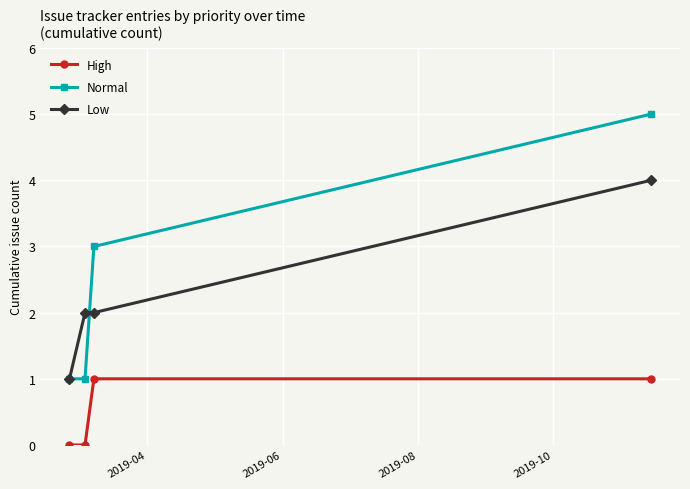

True or false: High has more than 1 points higher than both neighbors.

False